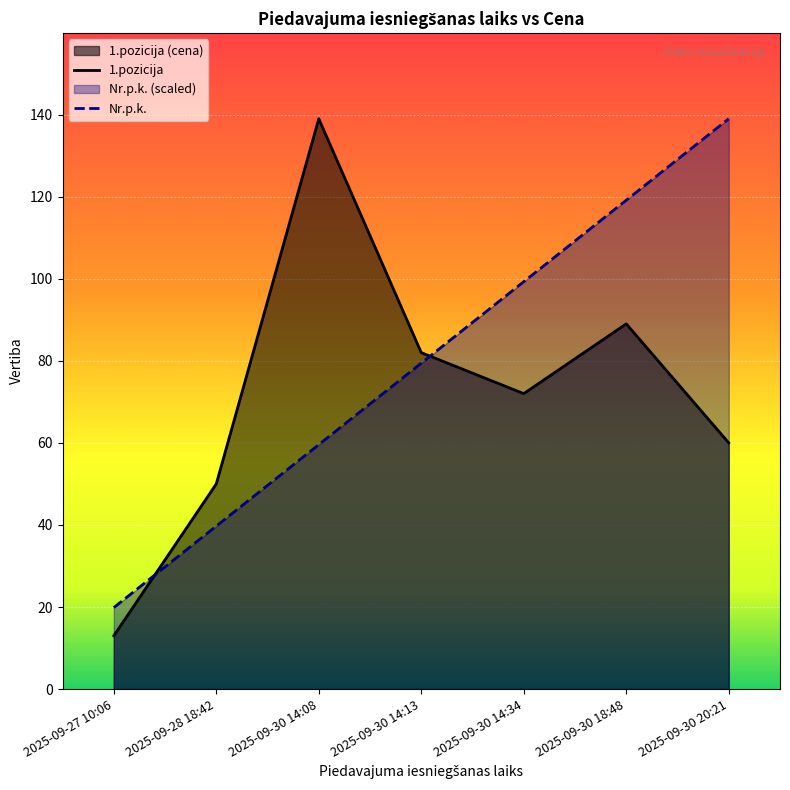

Reading left to right, transcribe all the data shown in this chart.

1.pozicija: 13.0	50.0	139.0	82.0	72.0	89.0	60.0
Nr.p.k.: 19.9	39.7	59.6	79.4	99.3	119.1	139.0